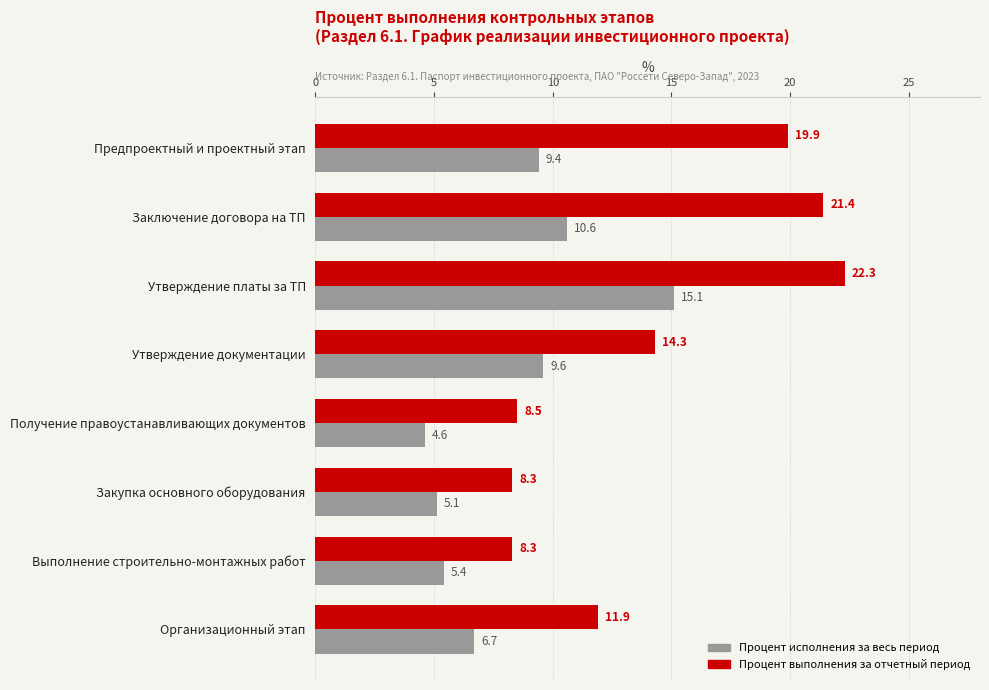

The value of Процент исполнения за весь период at Выполнение строительно-монтажных работ is 1.9. True or false?

False